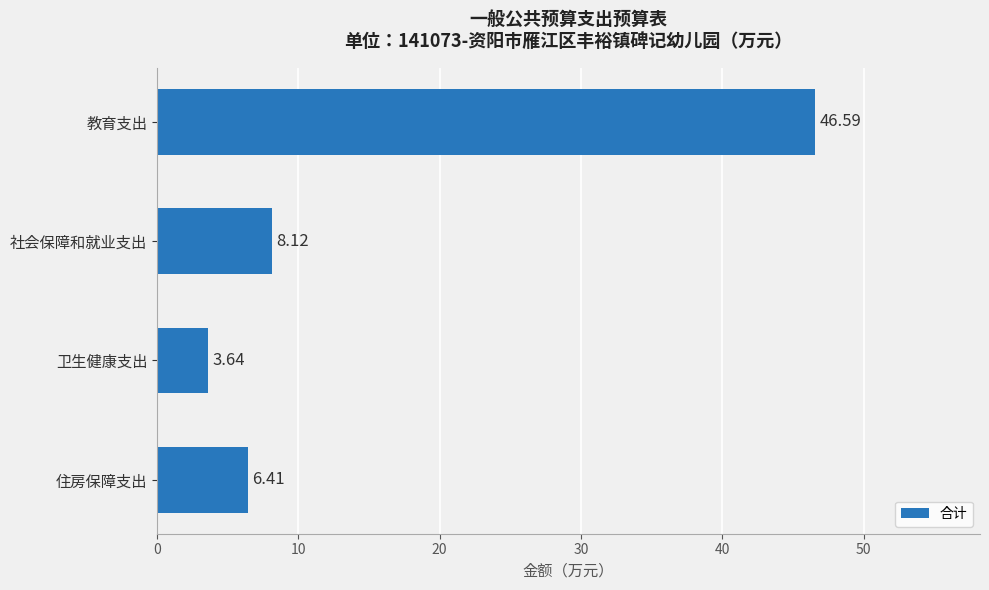

What is the label of the 2nd bar from the top?

社会保障和就业支出